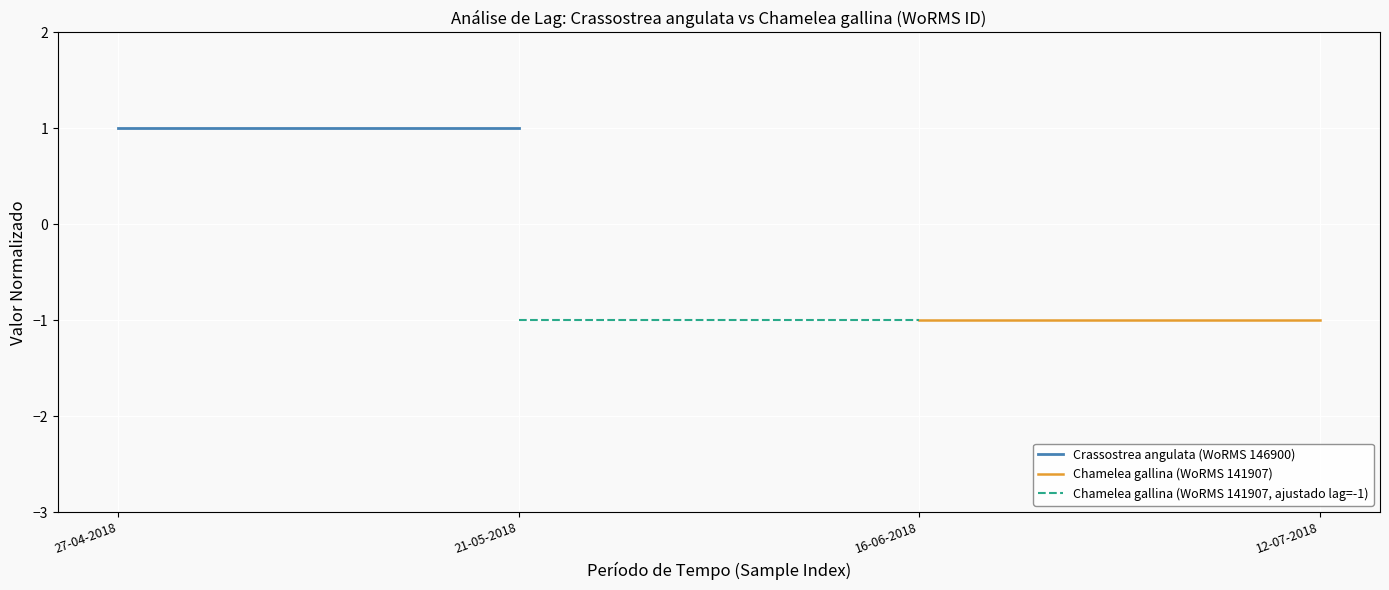

How many data points does each series have?

2